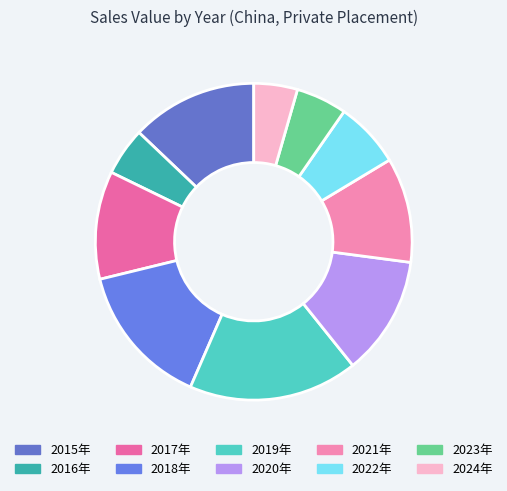

How many slices are in this pie chart?

10